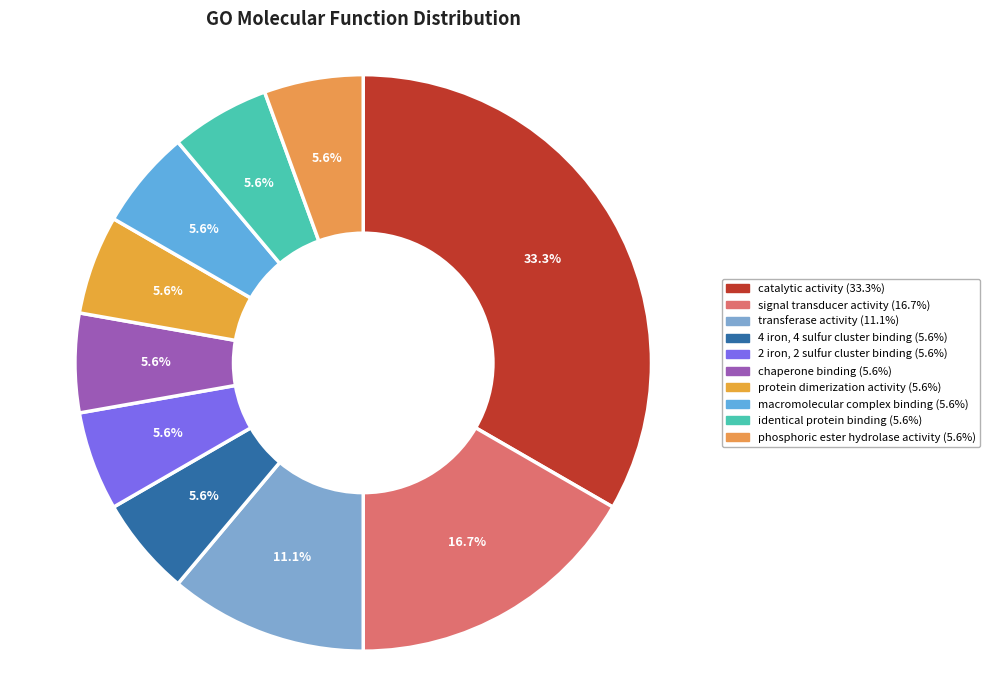

True or false: chaperone binding accounts for 1% of the total.

False